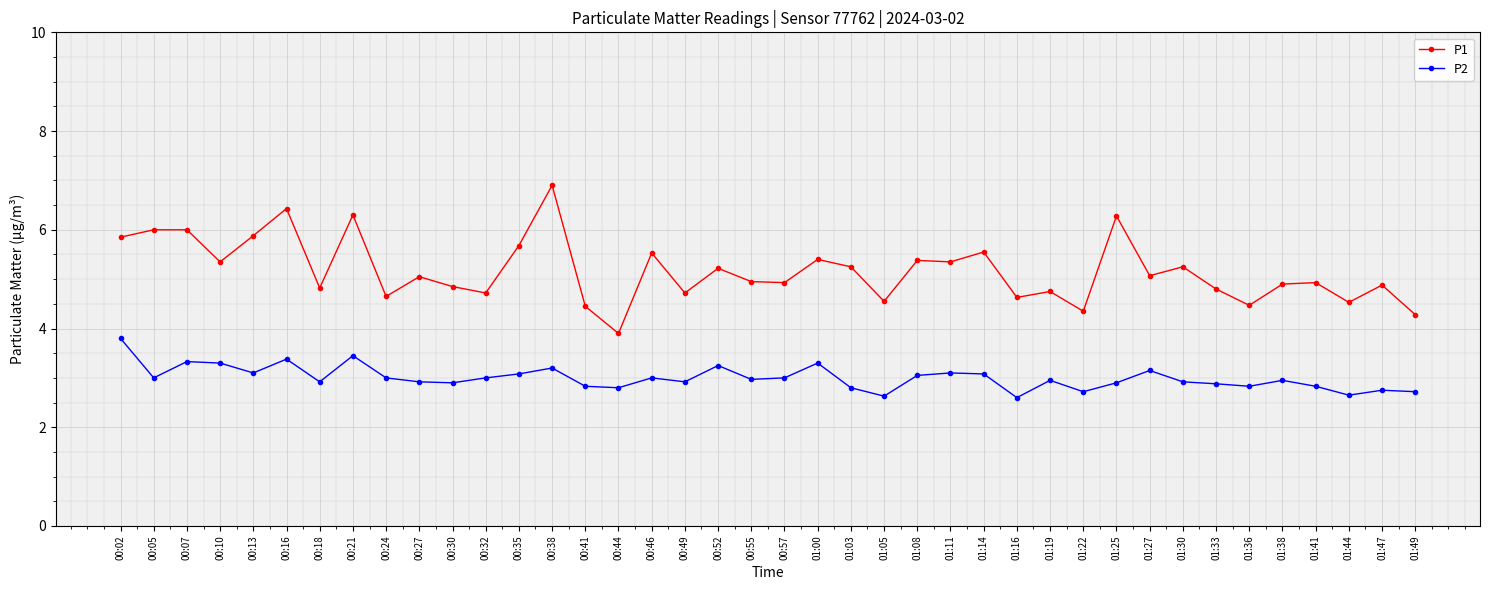

Read the P2 value at 00:13.

3.1